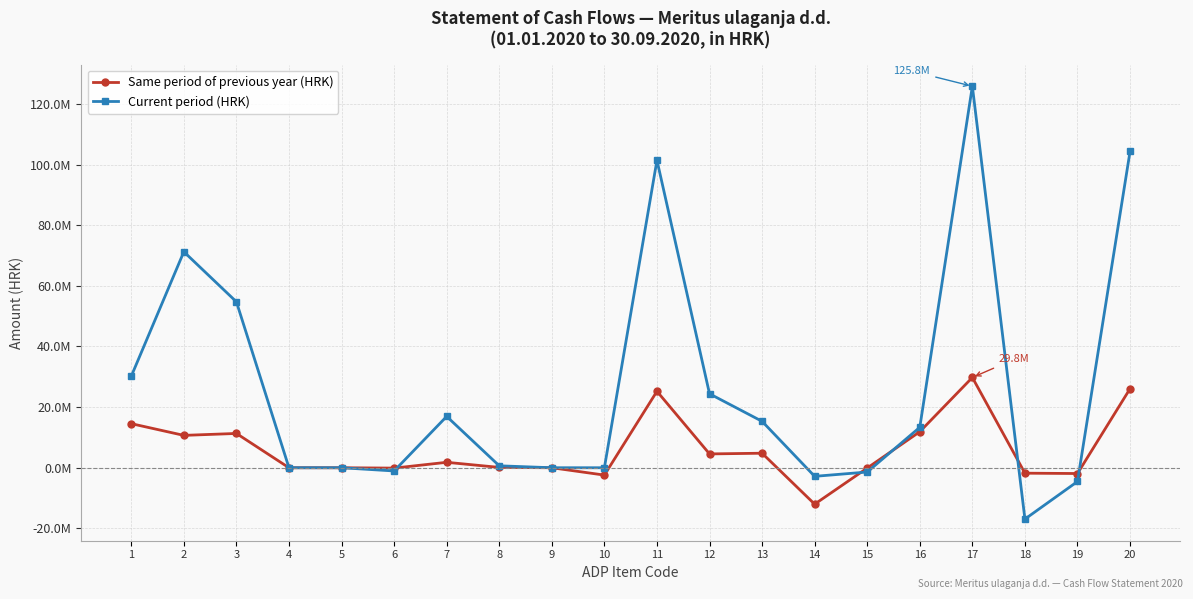

Reading left to right, what are all the values shown in this chart?

Same period of previous year (HRK): 1=14539491	2=10674539	3=11309631	4=0	5=0	6=-117646	7=1793322	8=111344	9=0	10=-2422112	11=25214030	12=4559330	13=4790902	14=-12012801	15=-102245	16=11883474	17=29773360	18=-1793322	19=-1904673	20=26075365
Current period (HRK): 1=30187402	2=71230366	3=54722196	4=0	5=0	6=-1061602	7=16930179	8=639593	9=0	10=0	11=101417768	12=24394211	13=15307817	14=-2834211	15=-1408516	16=13329121	17=125811979	18=-16930179	19=-4535214	20=104346586